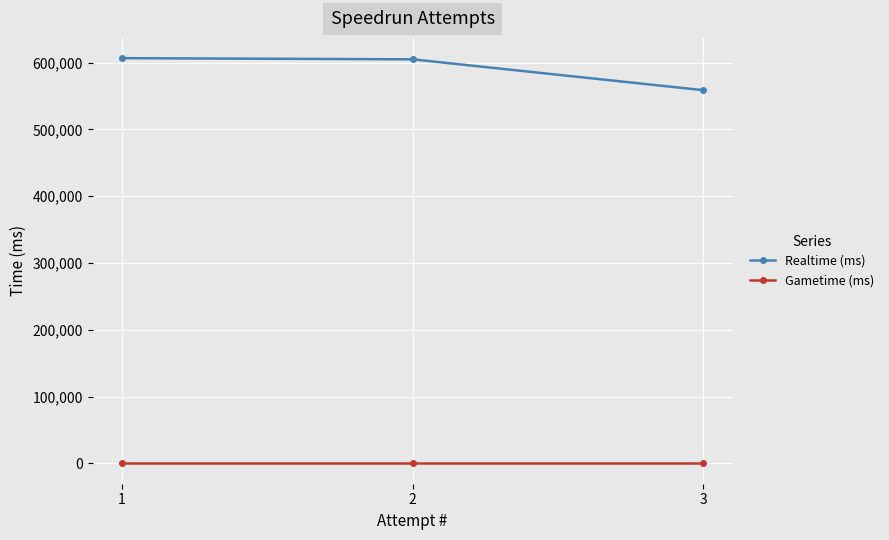

Reading left to right, extract all data points from this chart.

Realtime (ms): 3=558694	2=604889	1=606653
Gametime (ms): 3=0	2=0	1=0